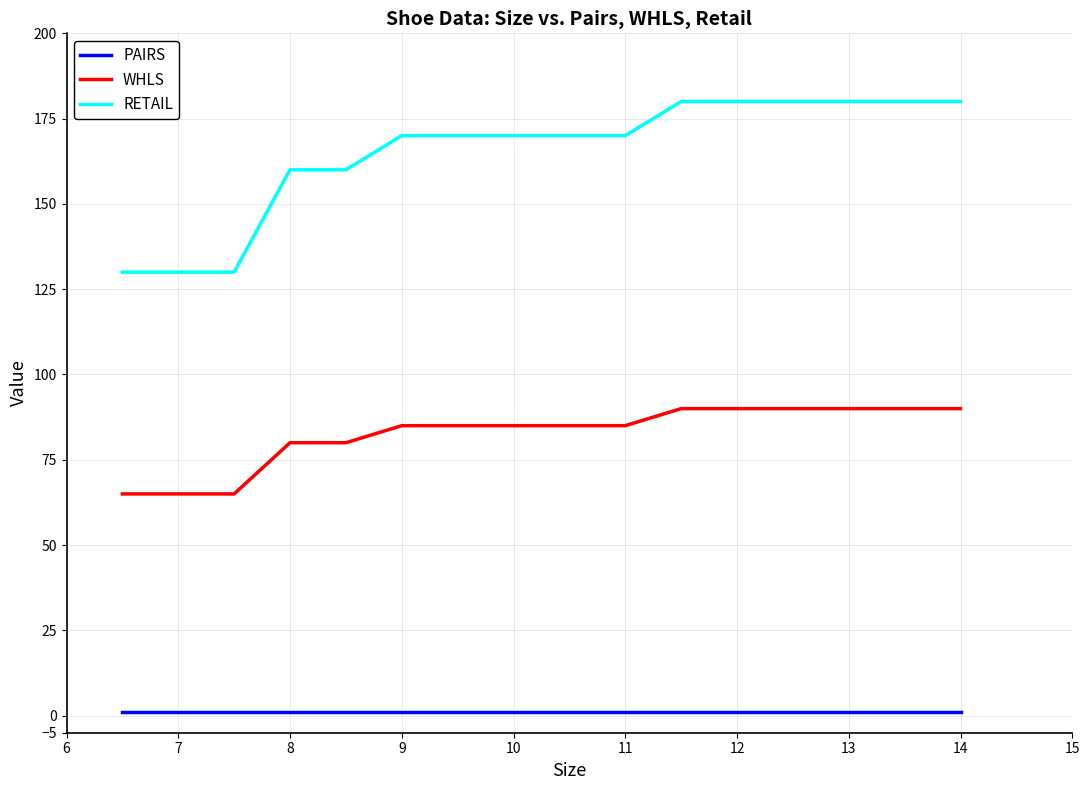

Which series has the largest total across all categories?

RETAIL